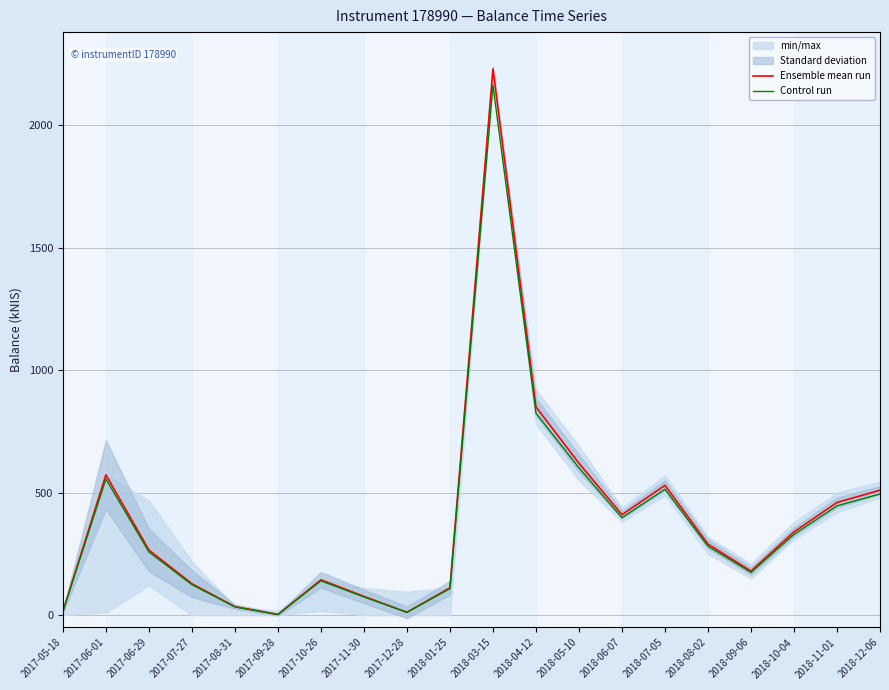

At how many categories does at least one series exceed 906?

1